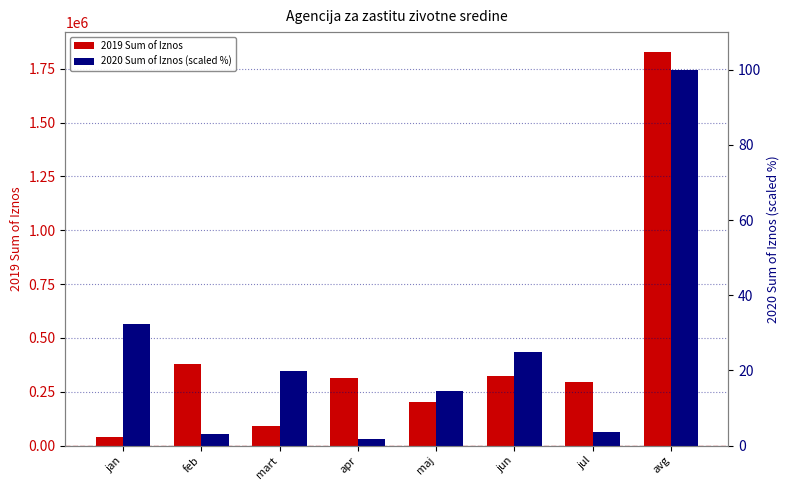

Which category has the lowest value in the 2019 Sum of Iznos series?

jan